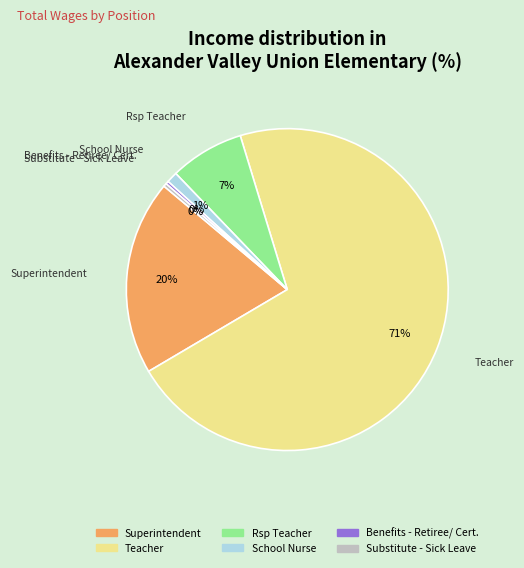

Count the number of slices in the pie.

6